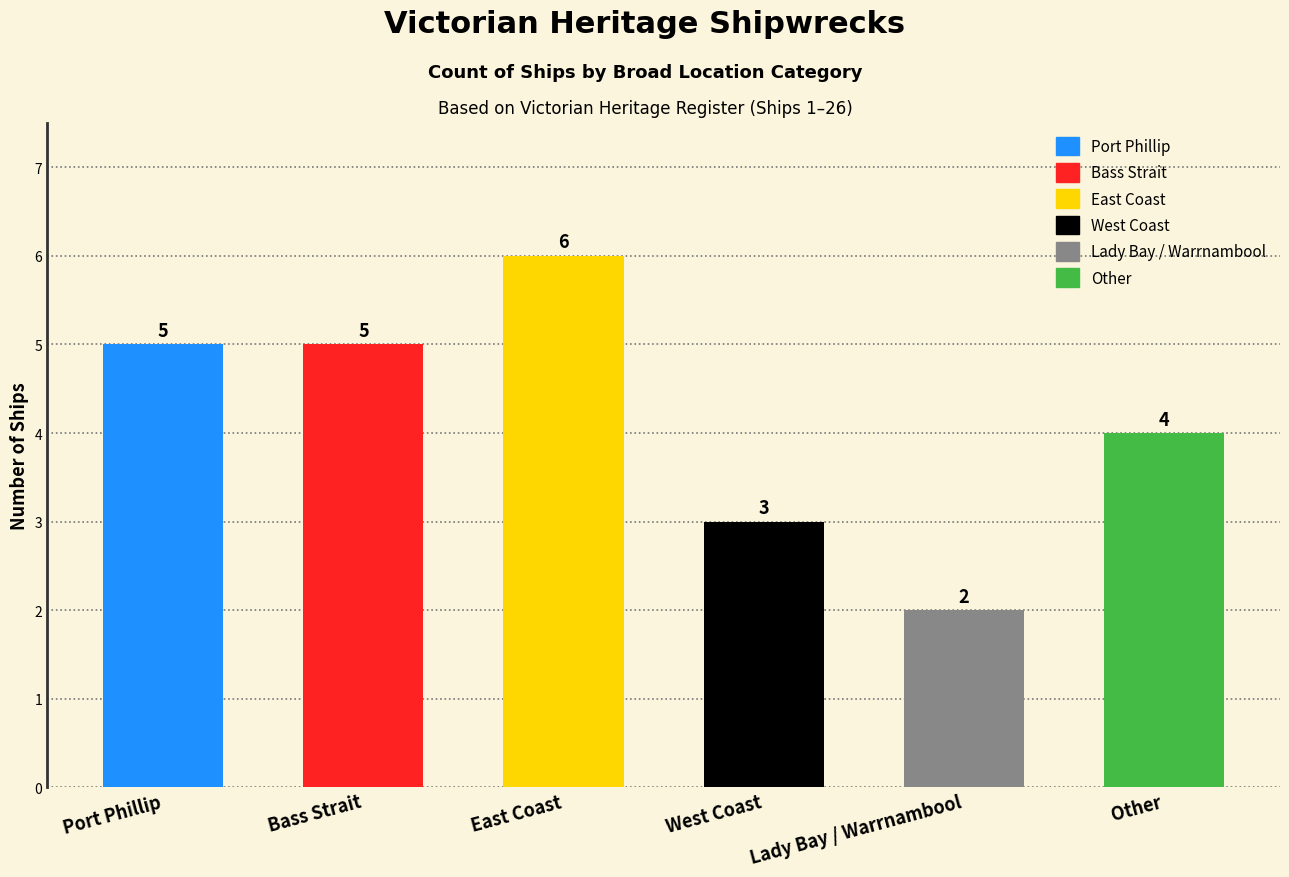

What is the difference between the second highest and minimum values?

3